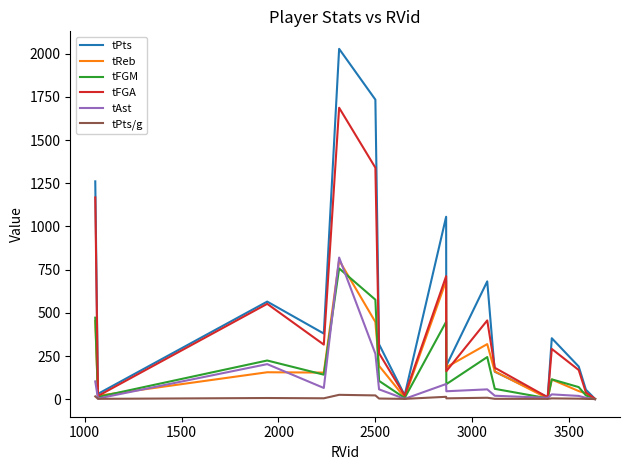

Which series has the largest total across all categories?

tPts